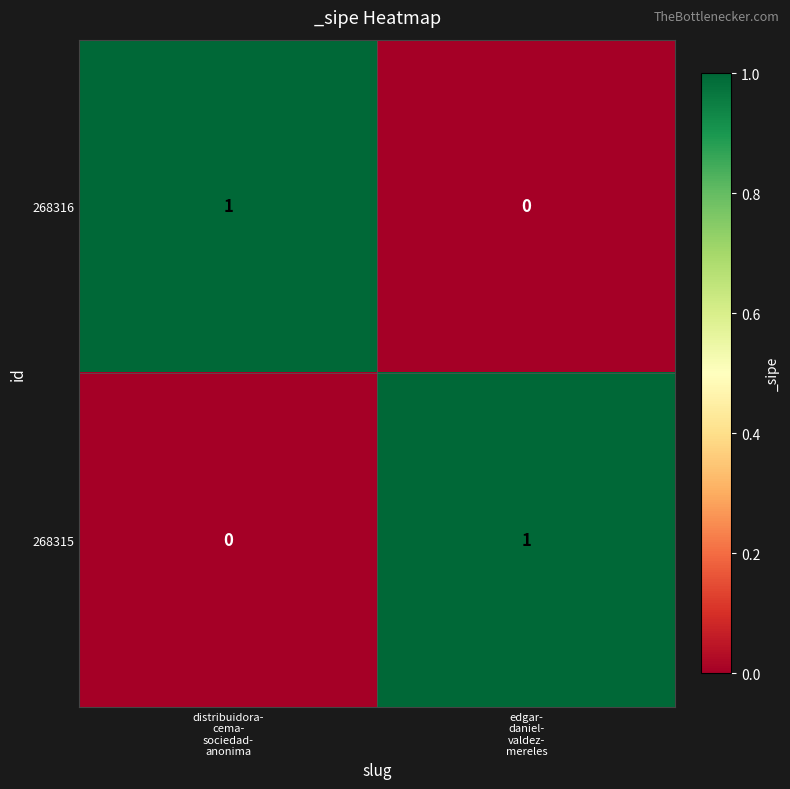

Reading left to right, what are all the values shown in this chart?

268316: 1	0
268315: 0	1